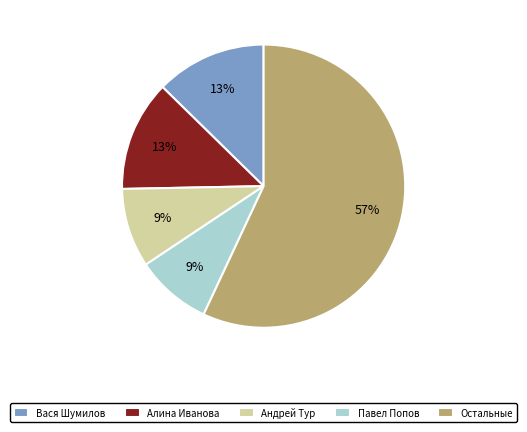

What is the ratio of the value at Андрей Тур to the value at Вася Шумилов?

0.7